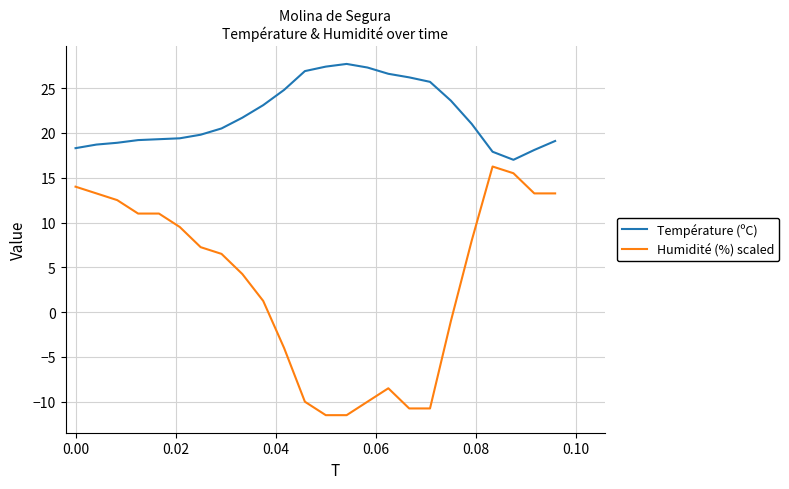

Count the number of categories in the chart.

24